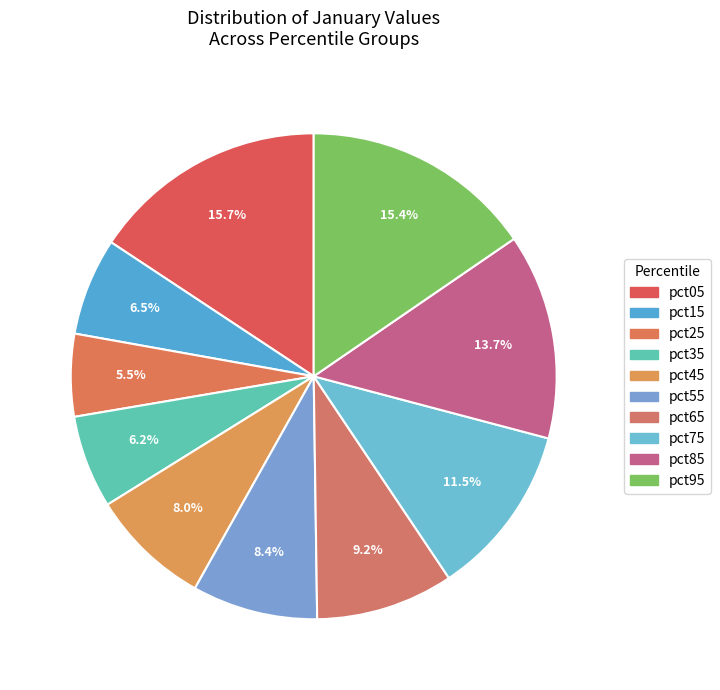

What percentage is NOT represented by pct65?

90.8%